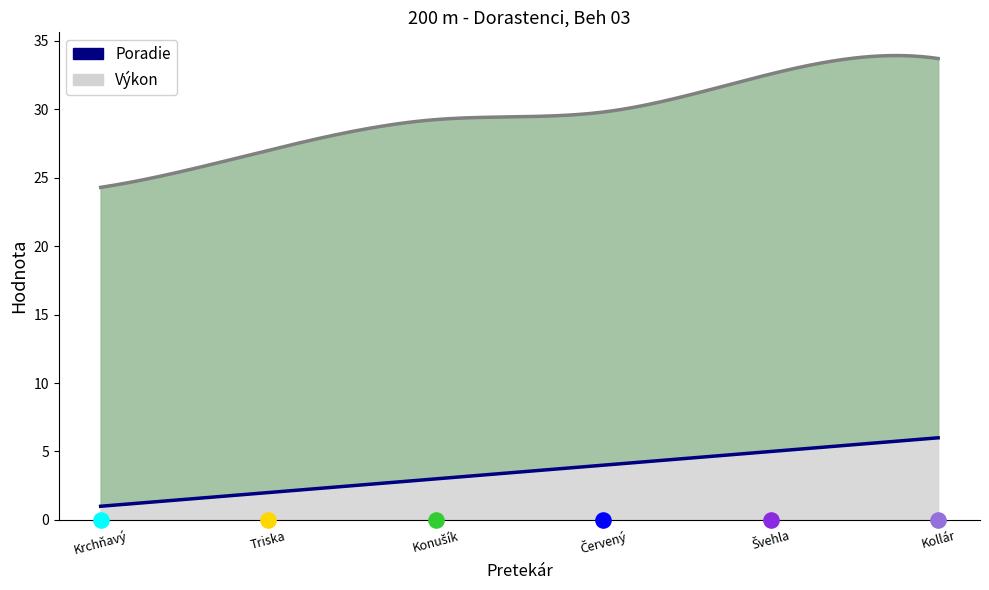

Is the value of Výkon at Triska Sviatoslav greater than the value of Poradie at Konušík Matej?

Yes